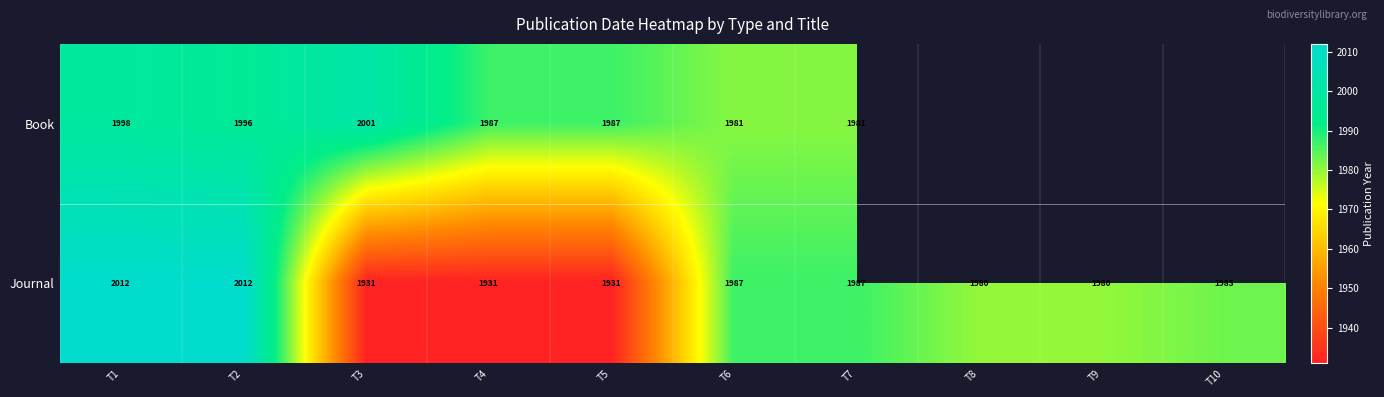

What is the total value across all series at T2?

4008